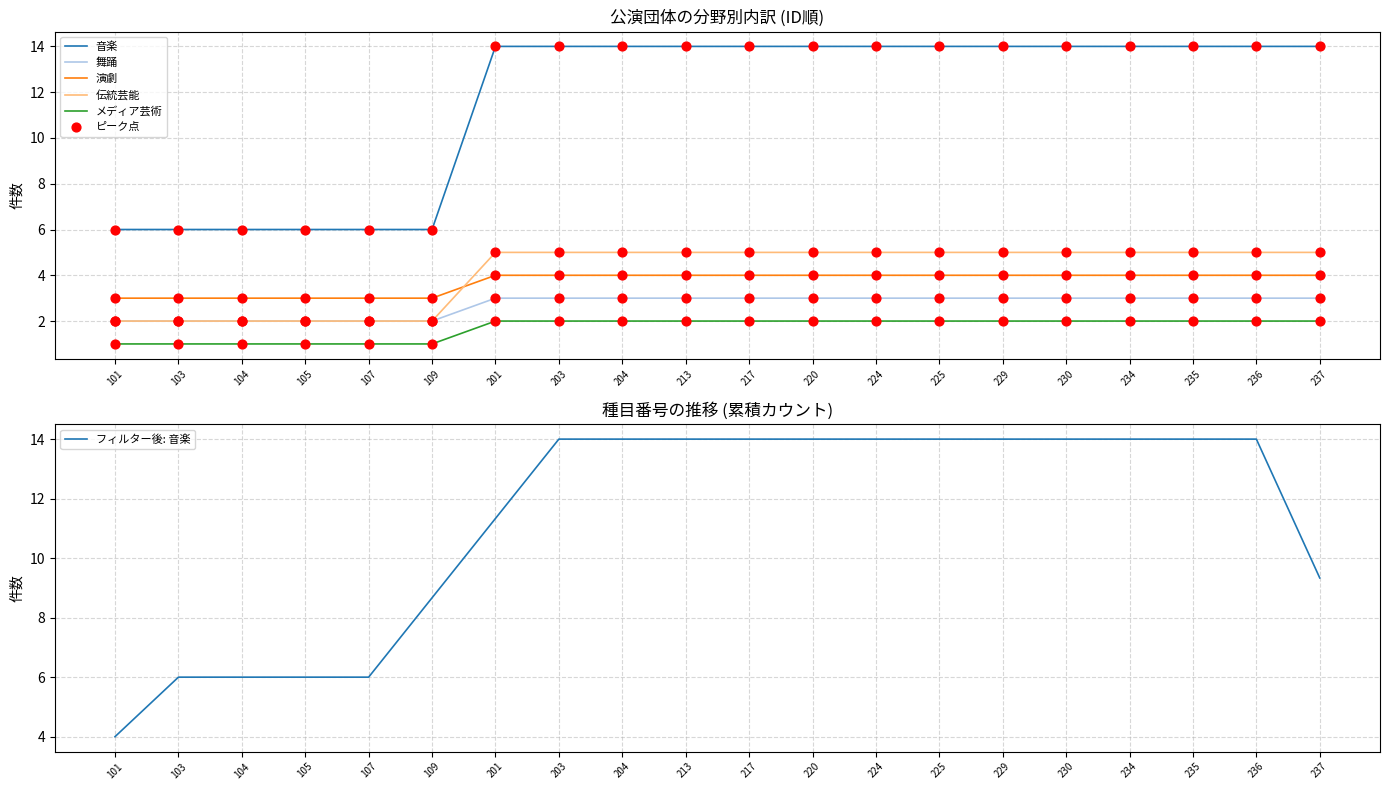

What are all the series names shown in the legend?

音楽, 舞踊, 演劇, 伝統芸能, メディア芸術, フィルター後: 音楽